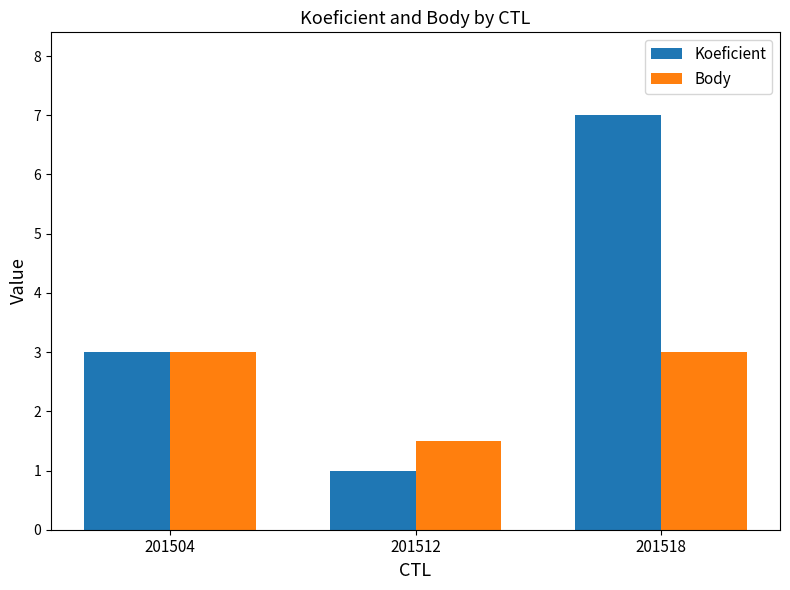

What is the value of the Body bar at the 1st from the left?

3.0